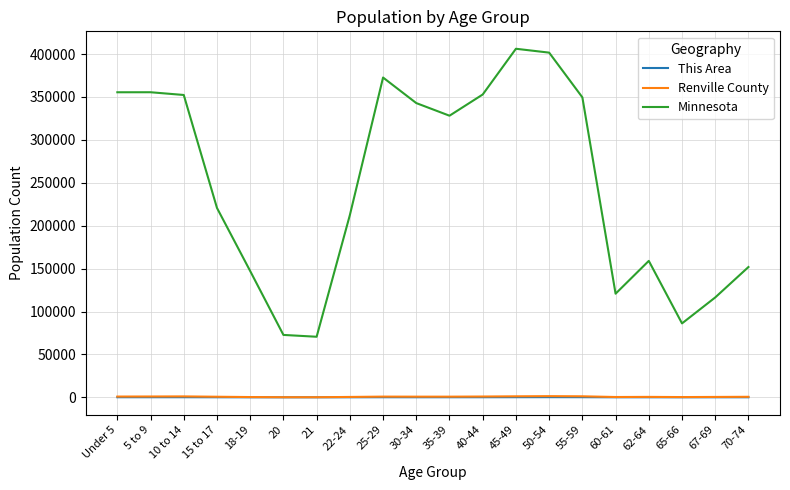

Between 21 and 40-44, which series saw the biggest shift?

Minnesota